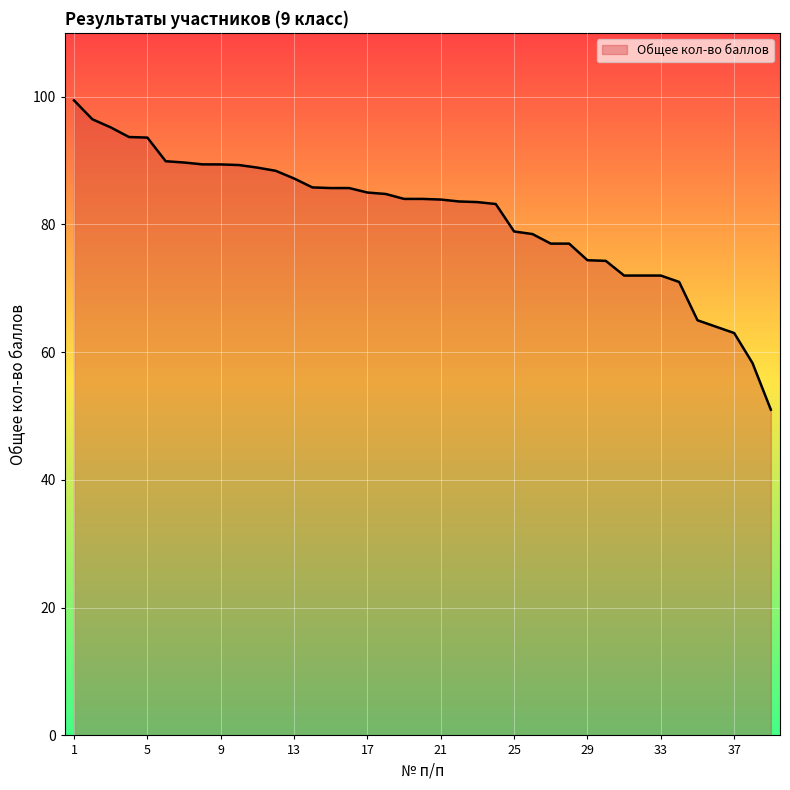

What is the minimum value shown in the chart?

51.0